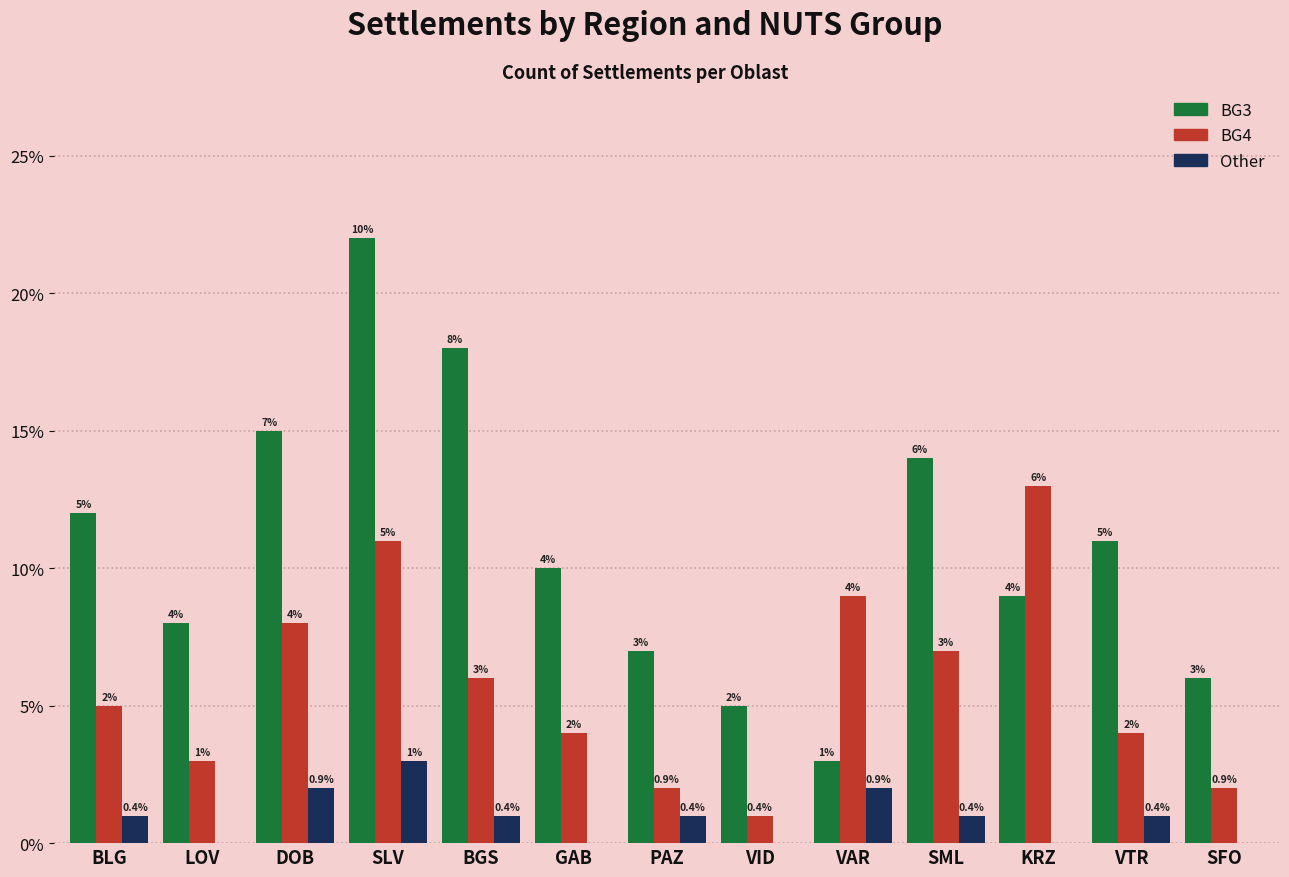

Which series has the widest spread of values?

BG3